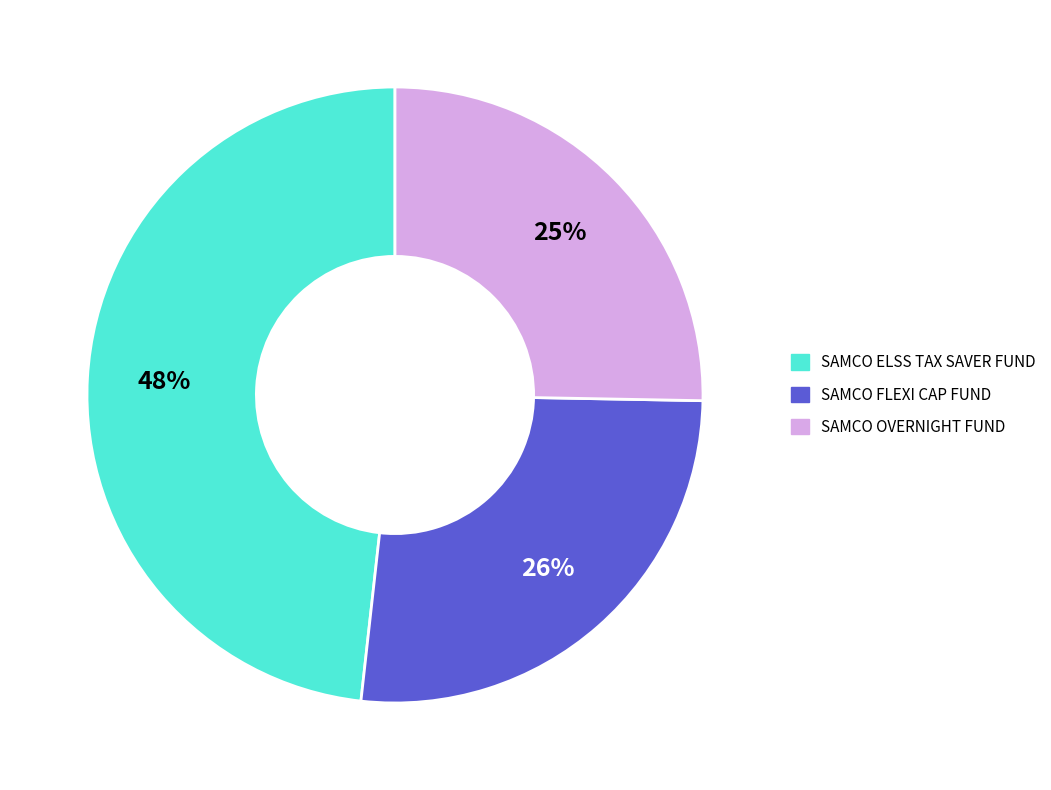

Is SAMCO OVERNIGHT FUND the majority of the pie?

No